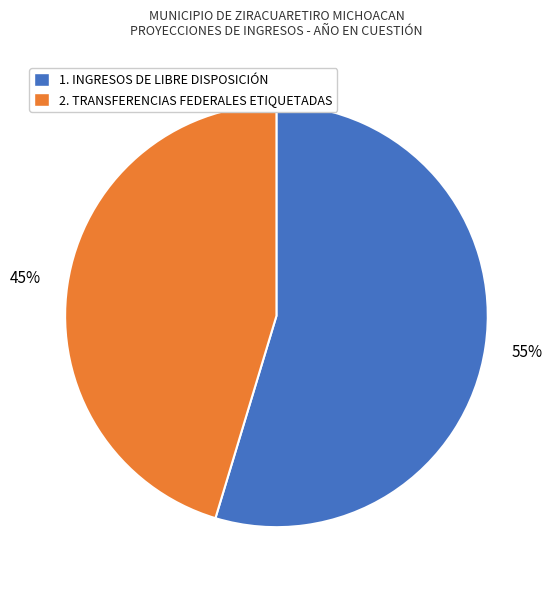

To the nearest percent, what is the average slice percentage?

50%